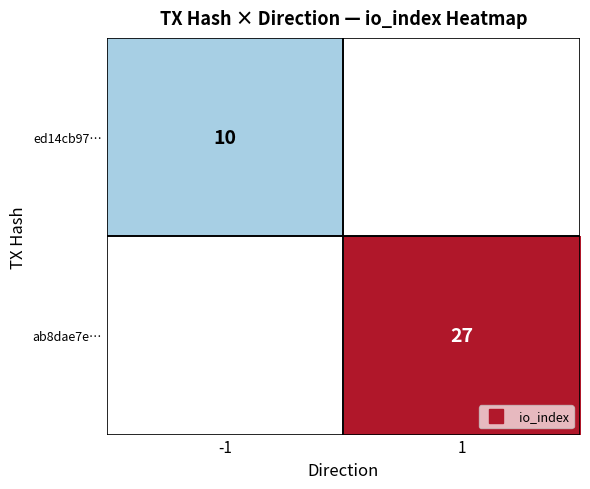

At how many categories does at least one series exceed 25?

1